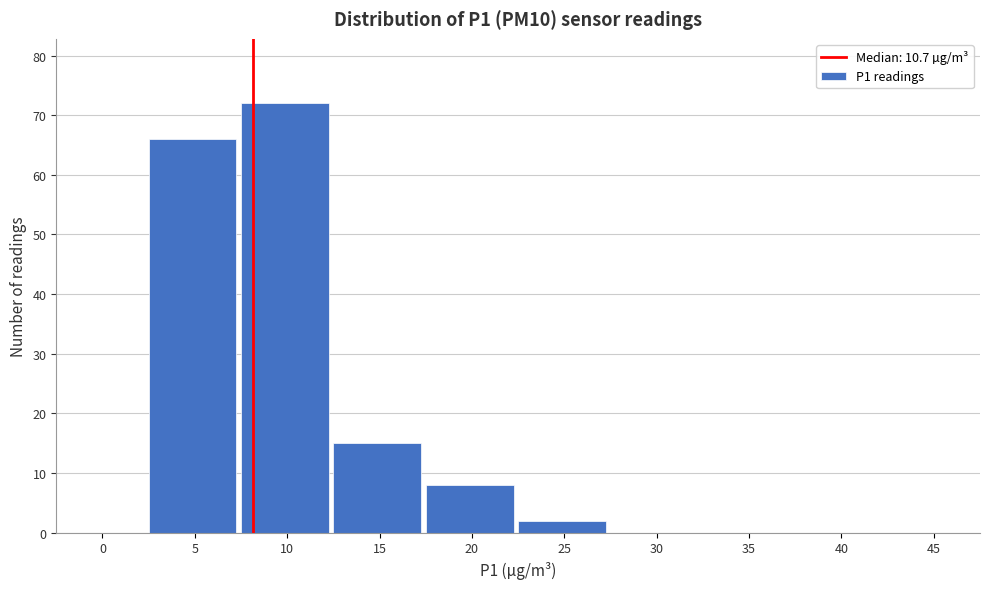

Reading right to left, transcribe all the data shown in this chart.

45=0	40=0	35=0	30=0	25=2	20=8	15=15	10=72	5=66	0=0